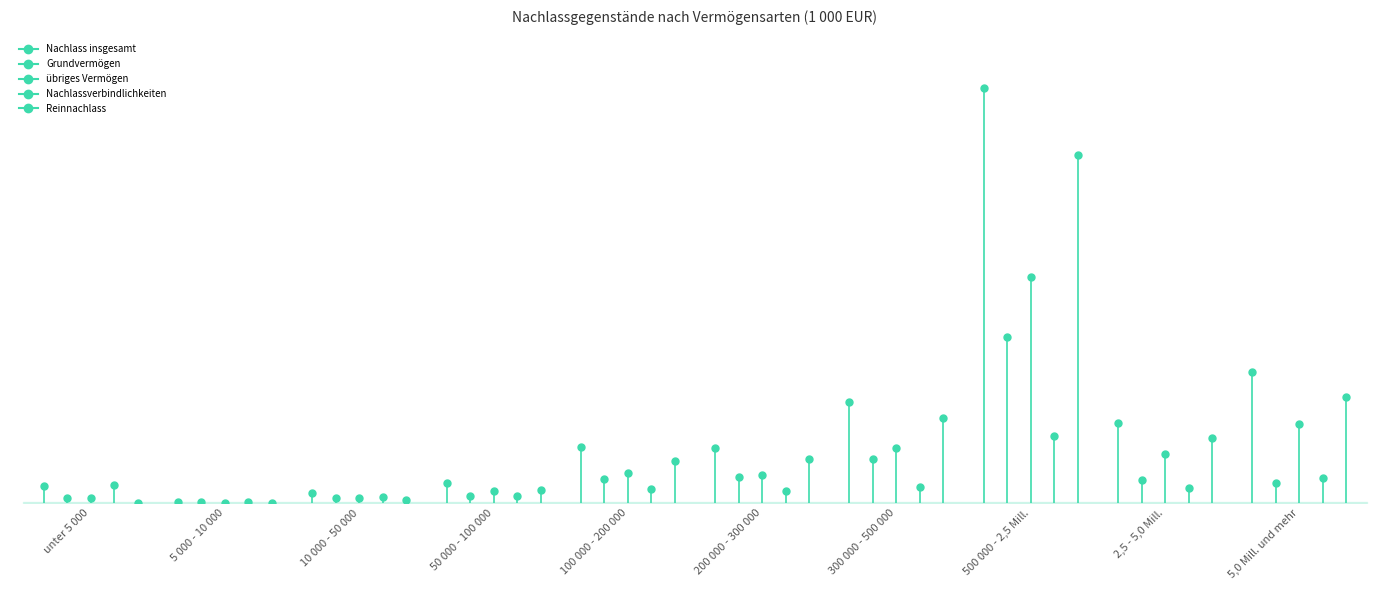

Is the value of Nachlassverbindlichkeiten at 10 000 - 50 000 greater than the value of Grundvermögen at unter 5 000?

Yes